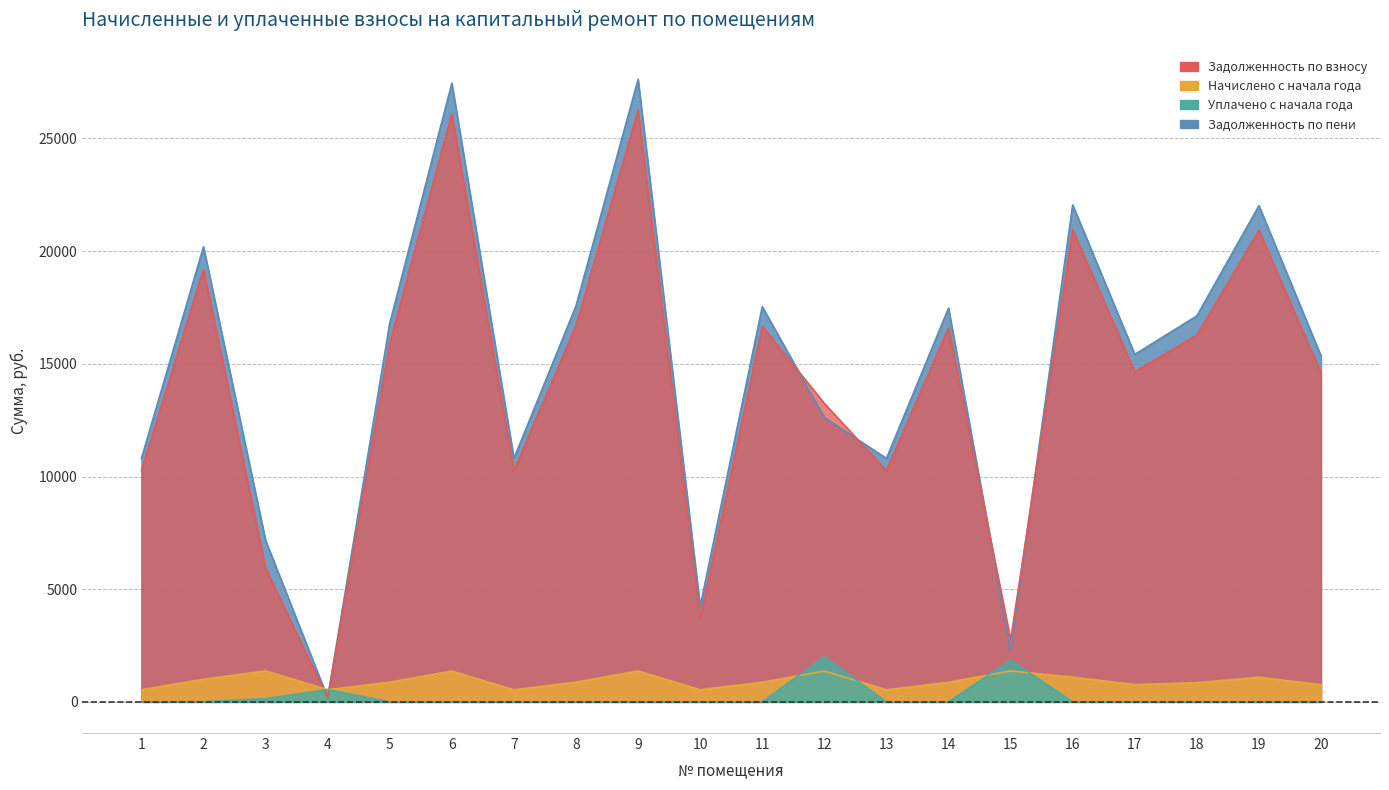

Count the number of data series in this chart.

4